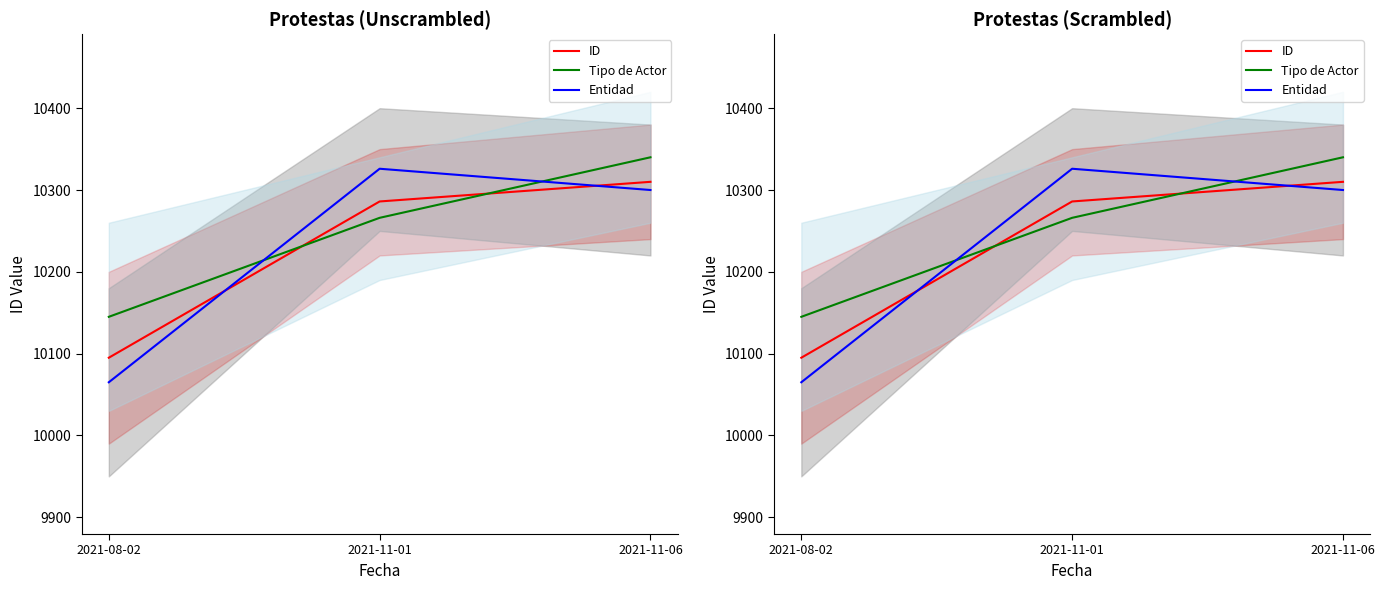

What is the spread (max minus min) of values at 2021-08-02?

80